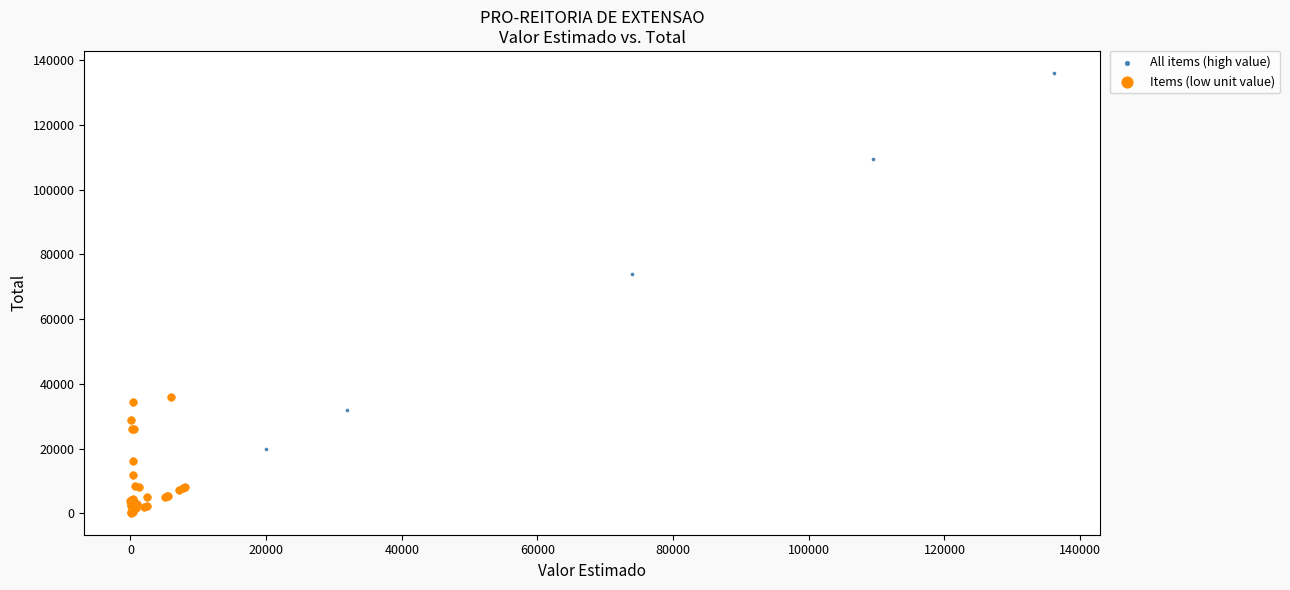

Which series contains the lowest Y value?

Items (low unit value)